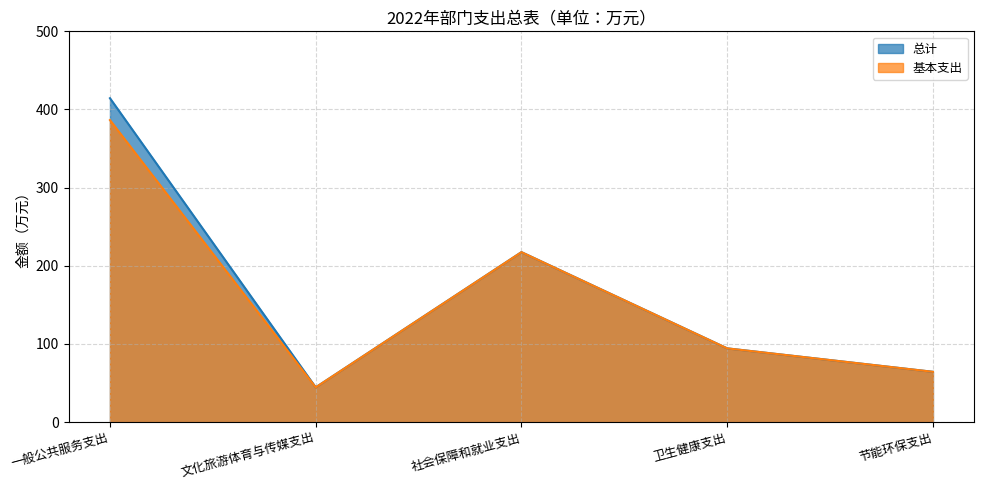

List the labels in order of 基本支出 value, largest first.

一般公共服务支出, 社会保障和就业支出, 卫生健康支出, 节能环保支出, 文化旅游体育与传媒支出